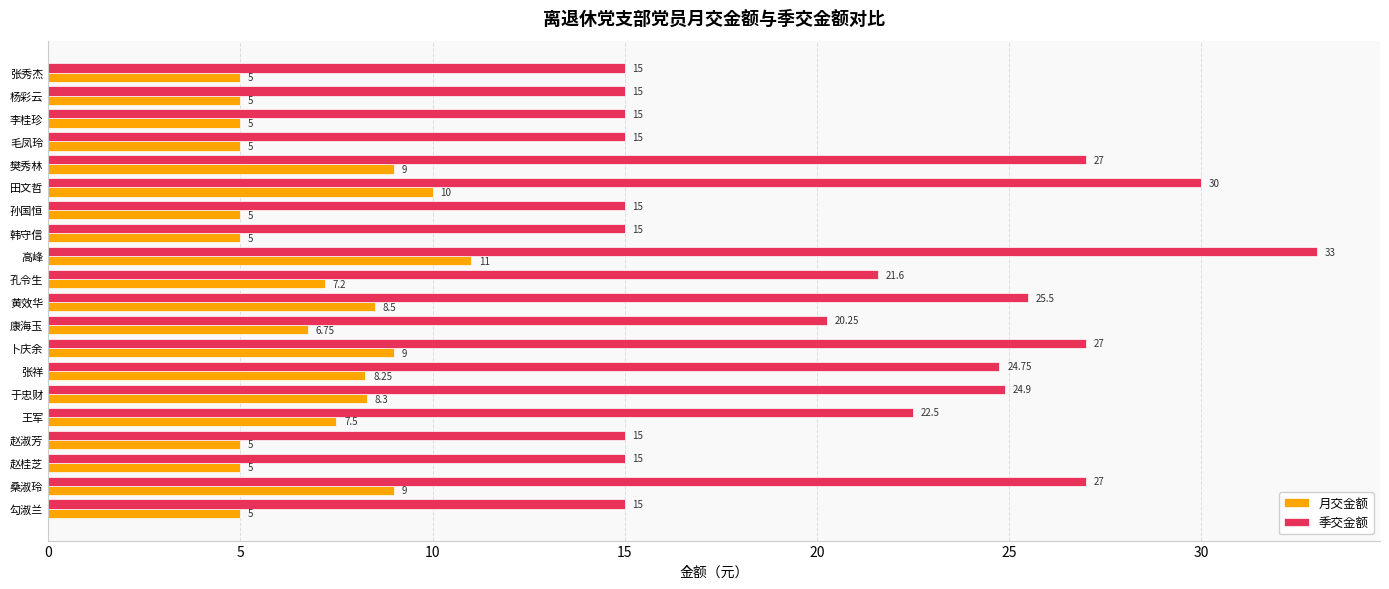

Count the number of data series in this chart.

2